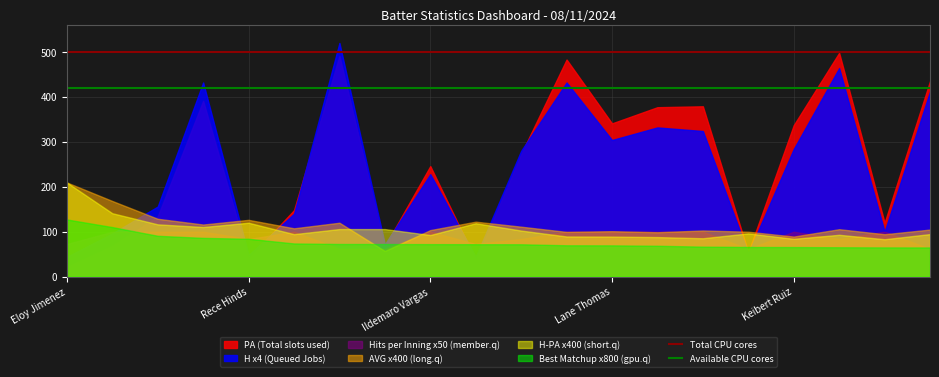

Which series ends up on top after the final intersection of AVG x400 (long.q) and H x4 (Queued Jobs)?

H x4 (Queued Jobs)